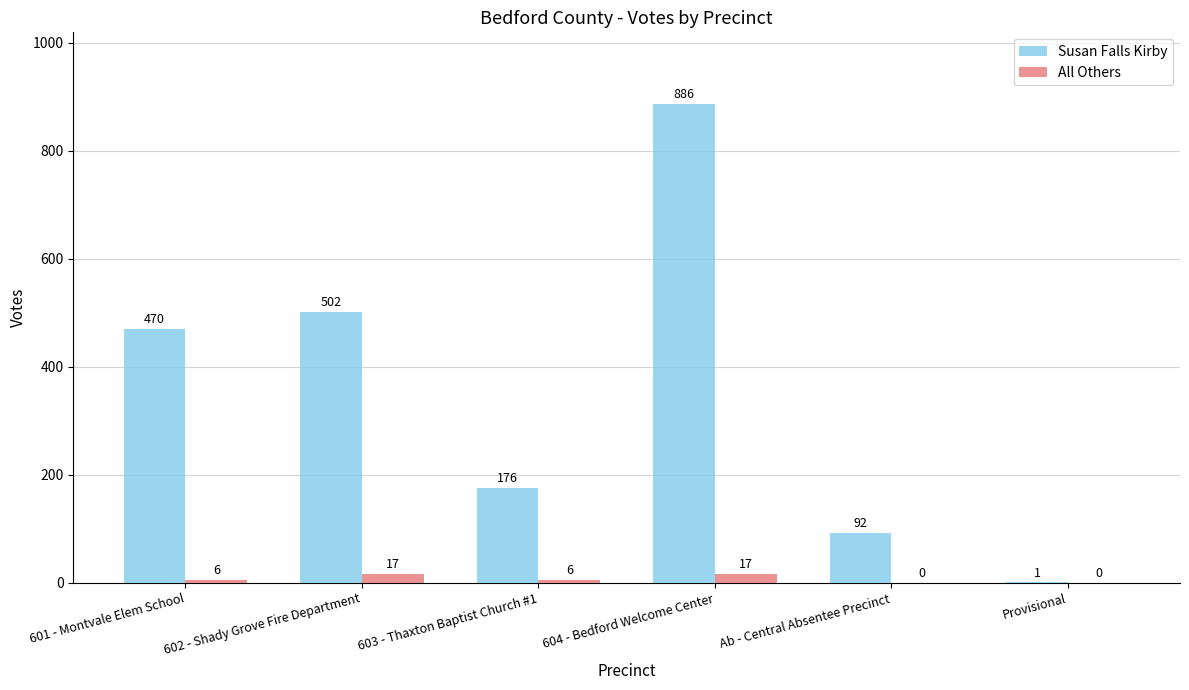

How many distinct data groups are displayed?

2